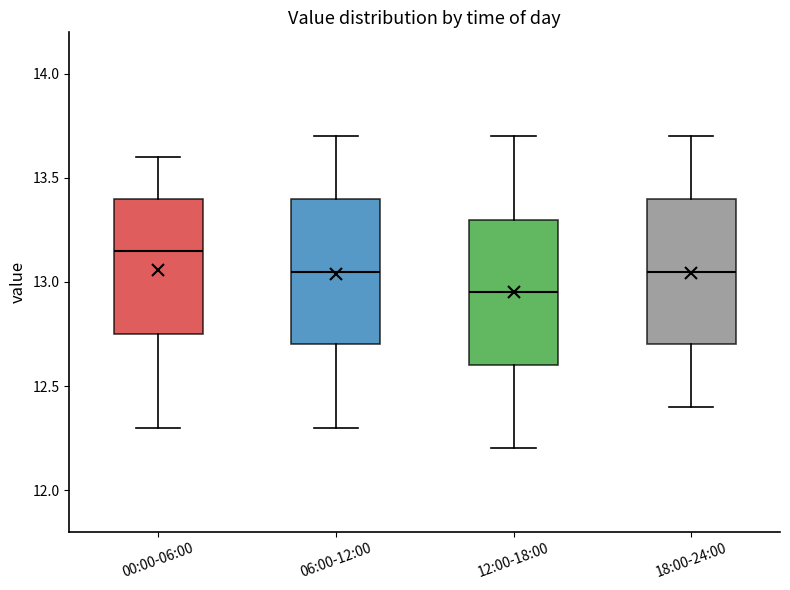

Reading left to right, transcribe this box plot: for each box, give where its median line is, the range the box spans, and where its two whiskers end, as read against the y-axis. The values are not printed on the chart, so give them approximately, as read against the axis.

00:00-06:00: median 13.15, box 12.75 to 13.40, whiskers 12.30 to 13.60
06:00-12:00: median 13.05, box 12.70 to 13.40, whiskers 12.30 to 13.70
12:00-18:00: median 12.95, box 12.60 to 13.30, whiskers 12.20 to 13.70
18:00-24:00: median 13.05, box 12.70 to 13.40, whiskers 12.40 to 13.70